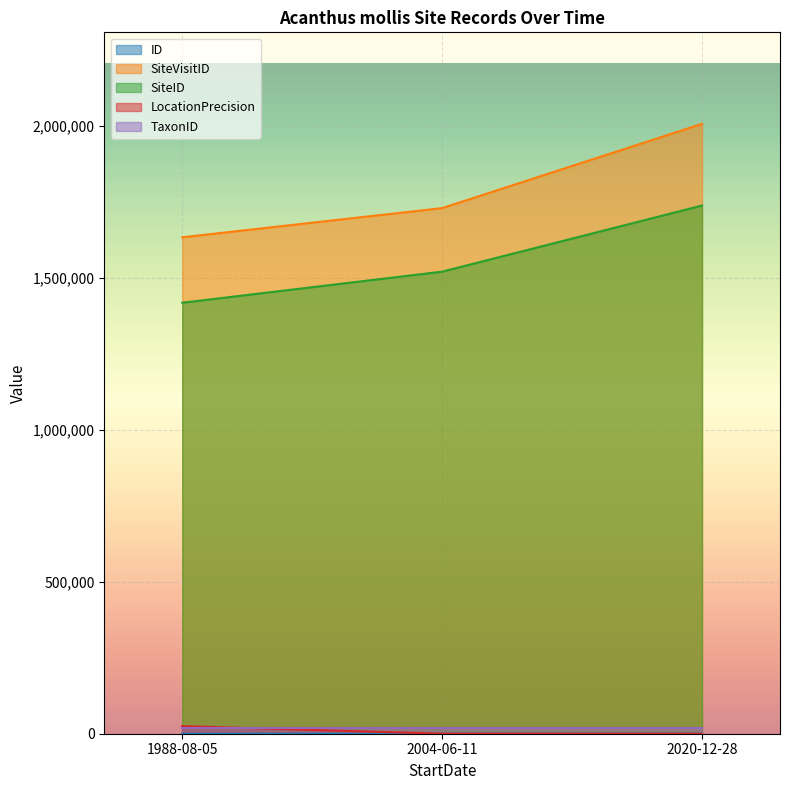

How many data points in LocationPrecision are less than 100?

1